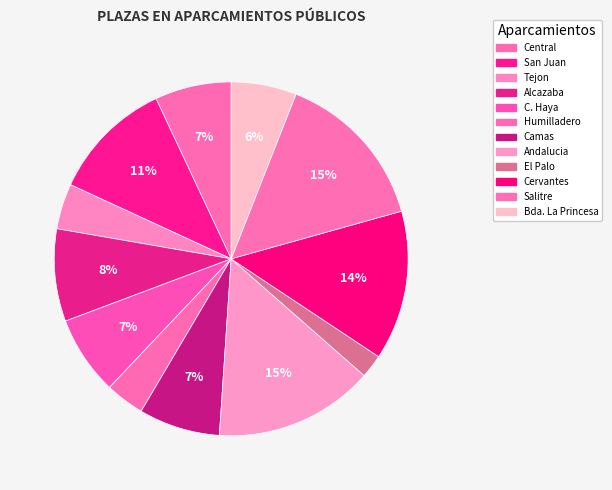

To the nearest percent, what percentage of the pie is Humilladero?

4%